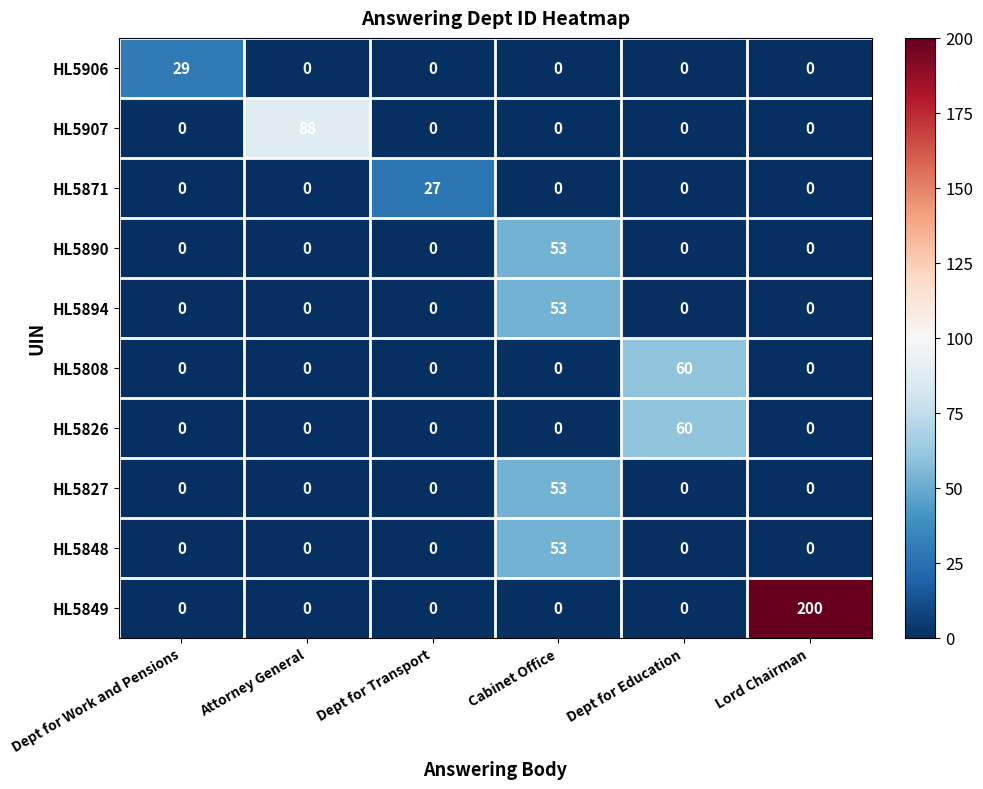

What is the total value across all series at Lord Chairman?

200